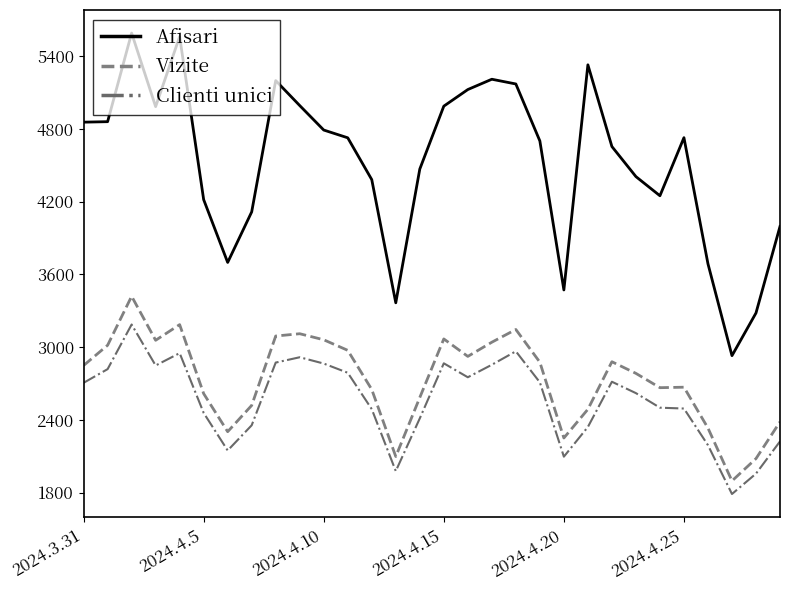

What is the difference between the maximum and minimum values in the Vizite series?

1523